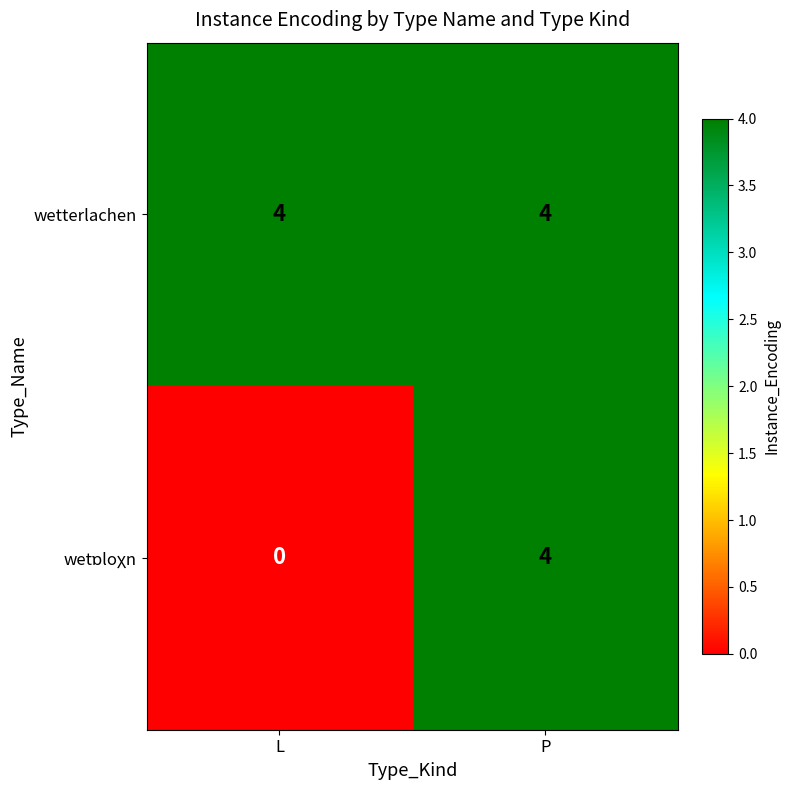

Is it true that wetterlachen equals 2 at L?

False